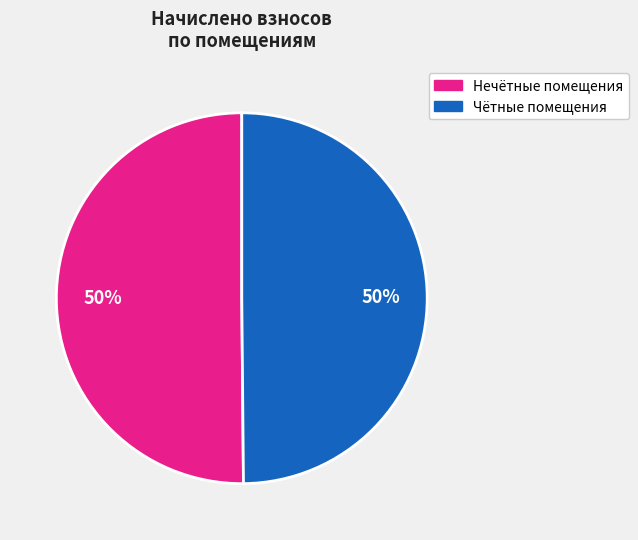

To the nearest percent, what is the average slice percentage?

50%